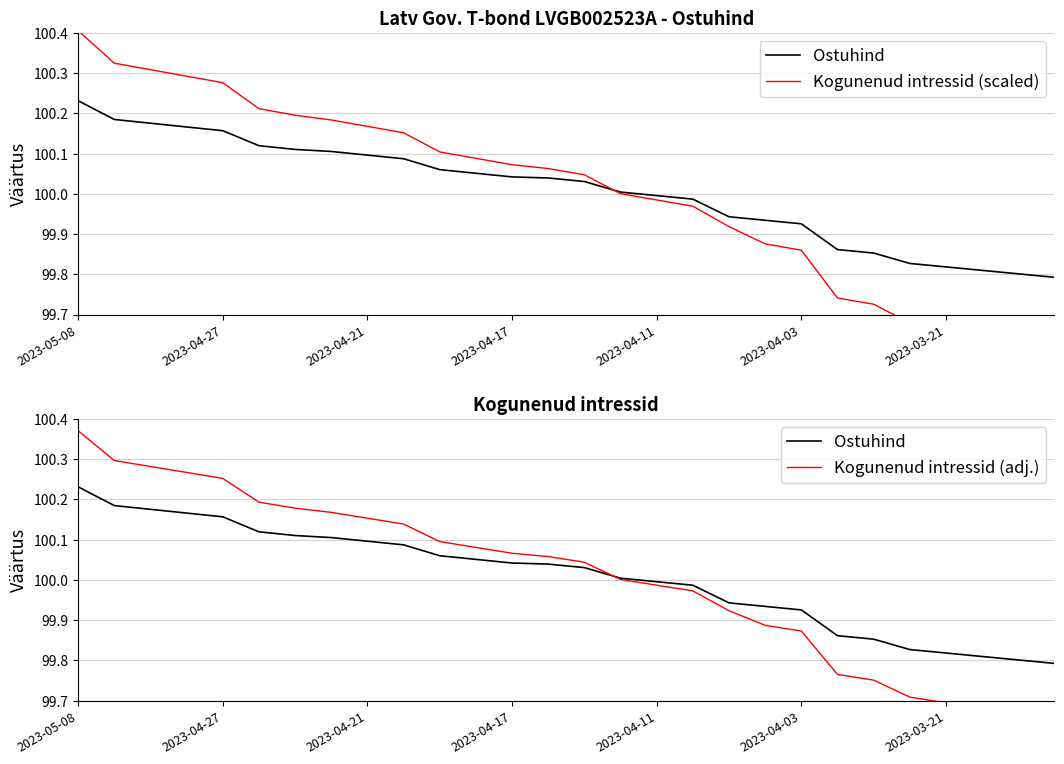

Between 2023-04-27 and 16, which is larger?

2023-04-27